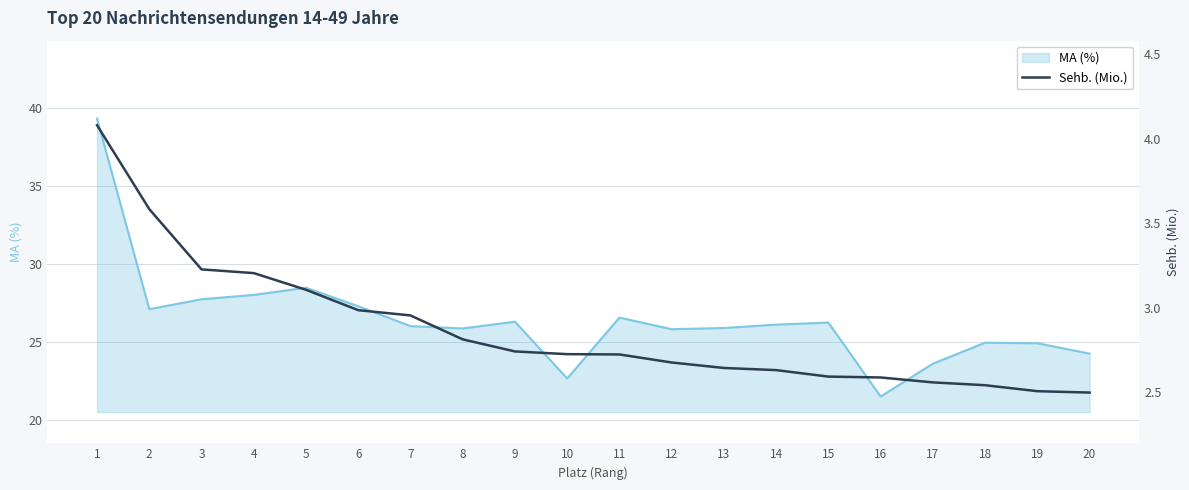

What is the average value of the Sehb. (Mio.) series?

2.9